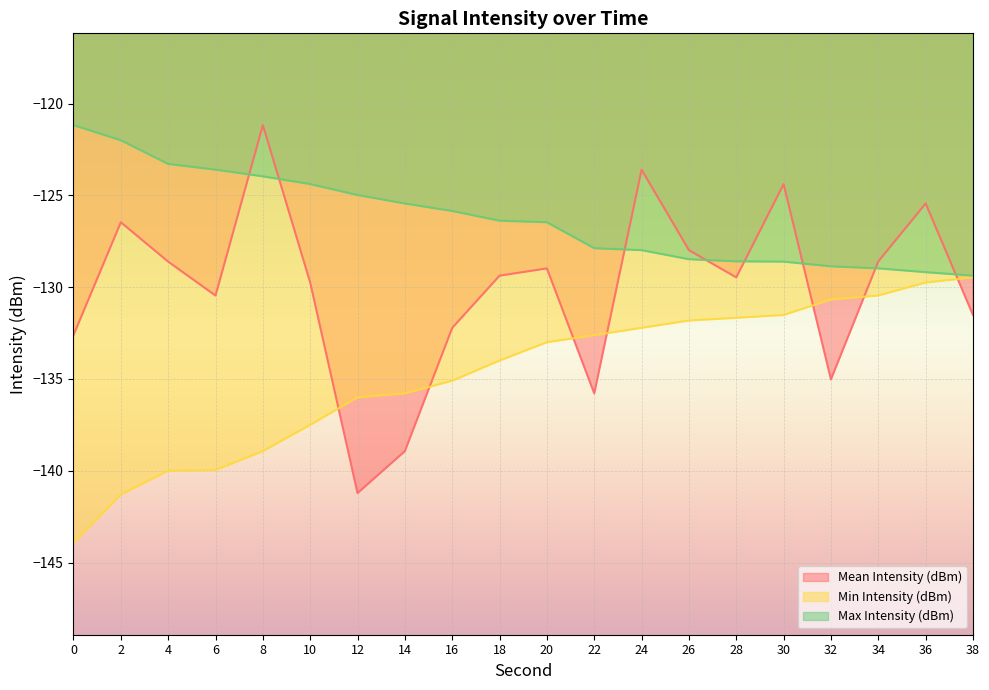

Reading left to right, extract all data points from this chart.

Mean Intensity (dBm): -132.6	-126.5	-128.6	-130.5	-121.2	-129.7	-141.2	-138.9	-132.2	-129.4	-129.0	-135.8	-123.6	-128.0	-129.5	-124.4	-135.0	-128.6	-125.4	-131.5
Min Intensity (dBm): -143.9	-141.3	-140.0	-140.0	-138.9	-137.5	-136.0	-135.8	-135.1	-134.0	-133.0	-132.6	-132.2	-131.8	-131.7	-131.5	-130.7	-130.5	-129.7	-129.5
Max Intensity (dBm): -121.2	-122.0	-123.3	-123.6	-124.0	-124.4	-125.0	-125.4	-125.9	-126.4	-126.5	-127.9	-128.0	-128.5	-128.6	-128.6	-128.9	-129.0	-129.2	-129.4